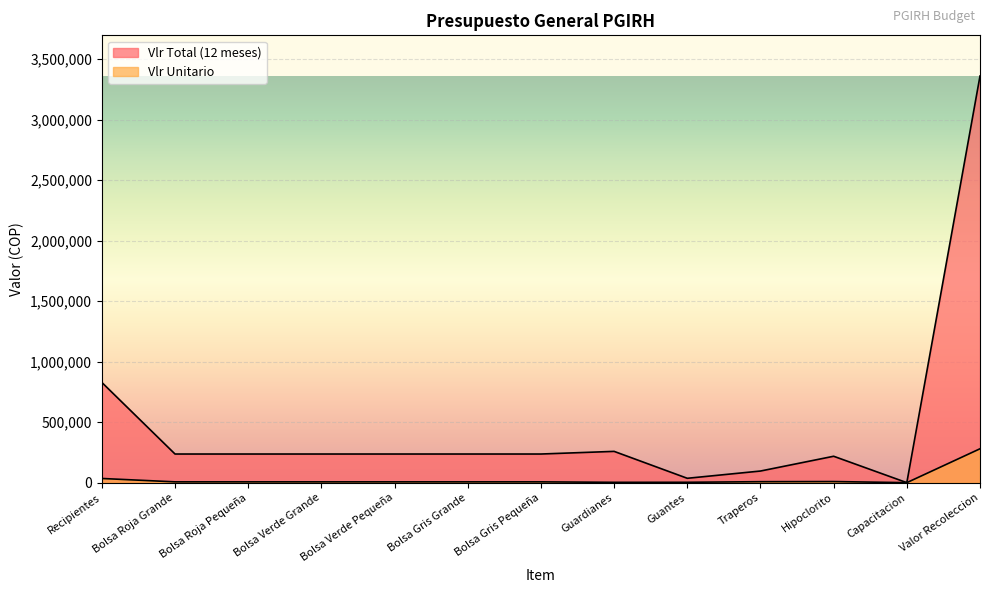

At which category does Vlr Total (12 meses) reach its first local valley?

Guantes